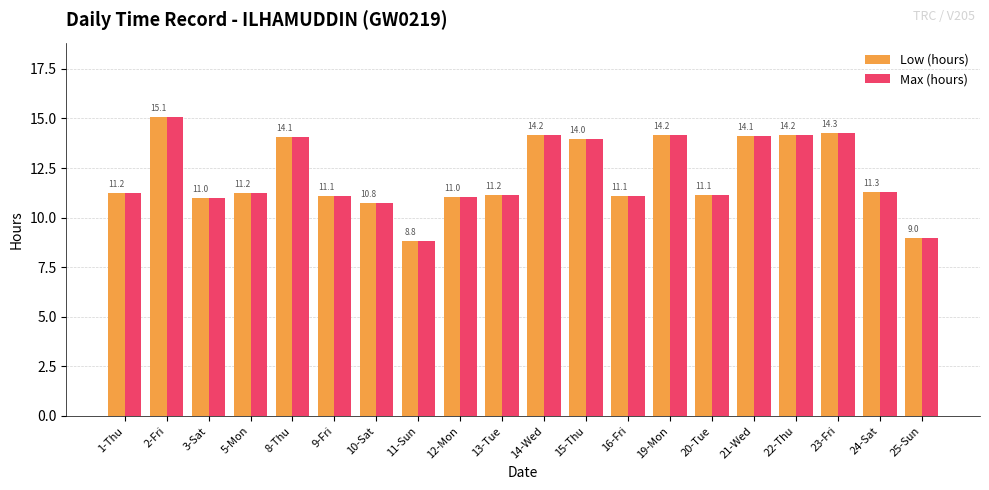

At how many categories does at least one series exceed 13?

8